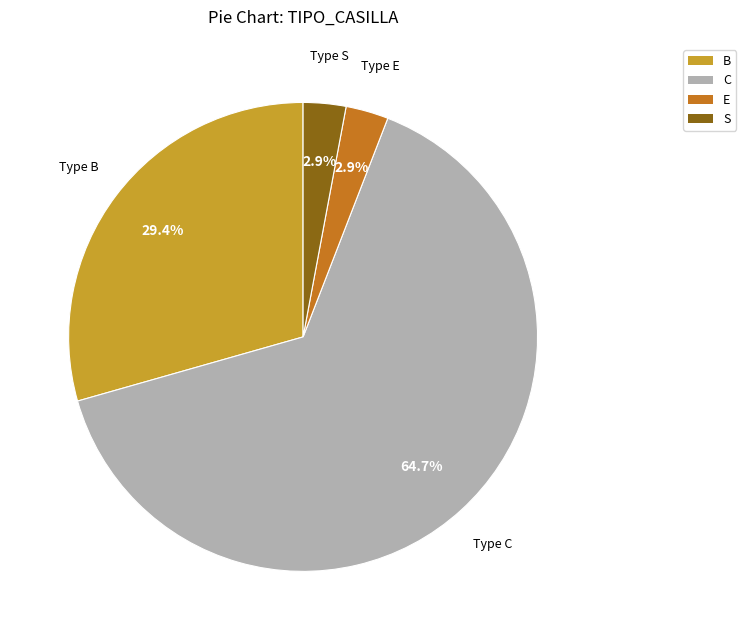

Count the number of slices in the pie.

4